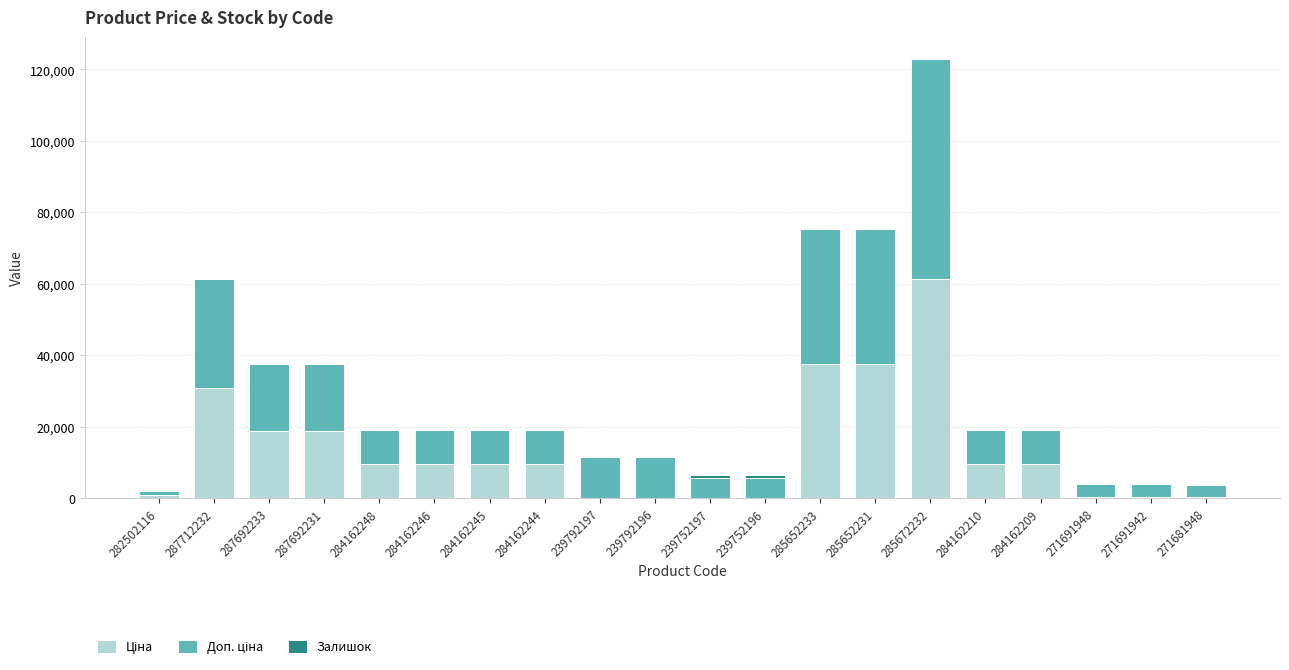

At which category is the sum across all series the highest?

285672232